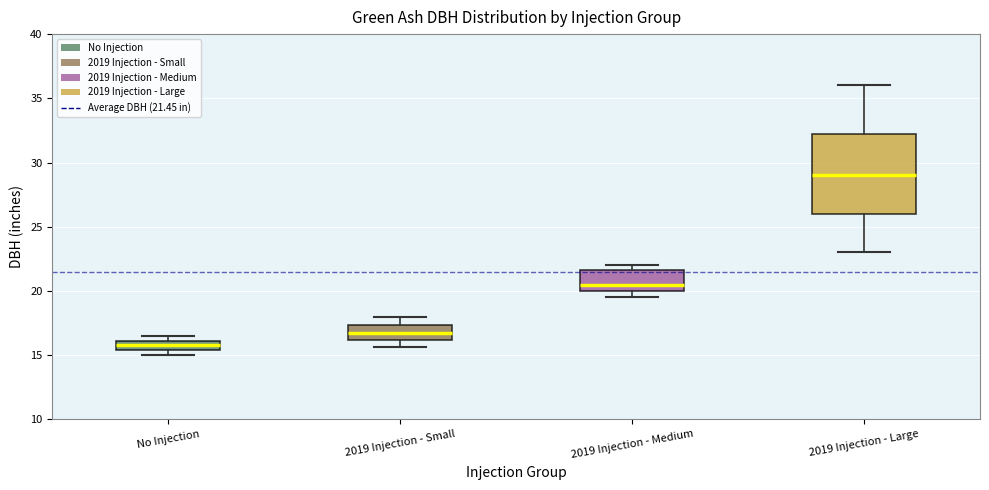

Comparing the boxes themselves (not the whiskers), which one is the tallest?

2019 Injection - Large